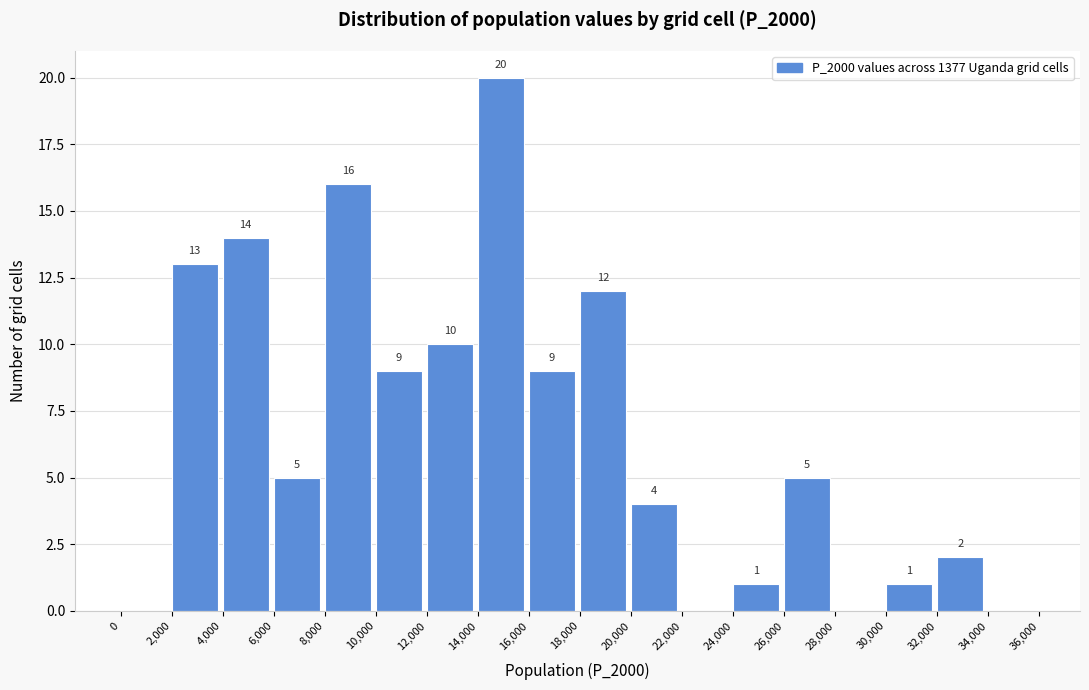

Which range on the x-axis has the tallest bar?

14,000 to 16,000